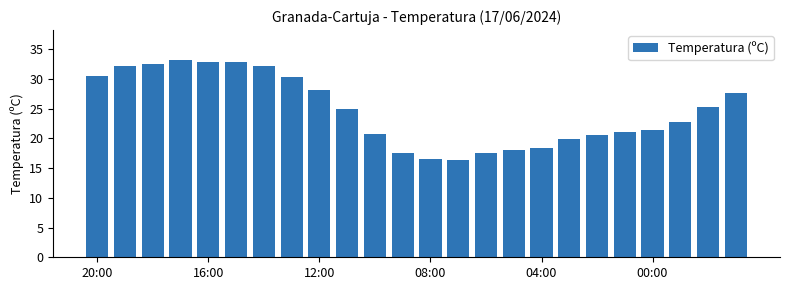

How many categories are shown in the chart?

24